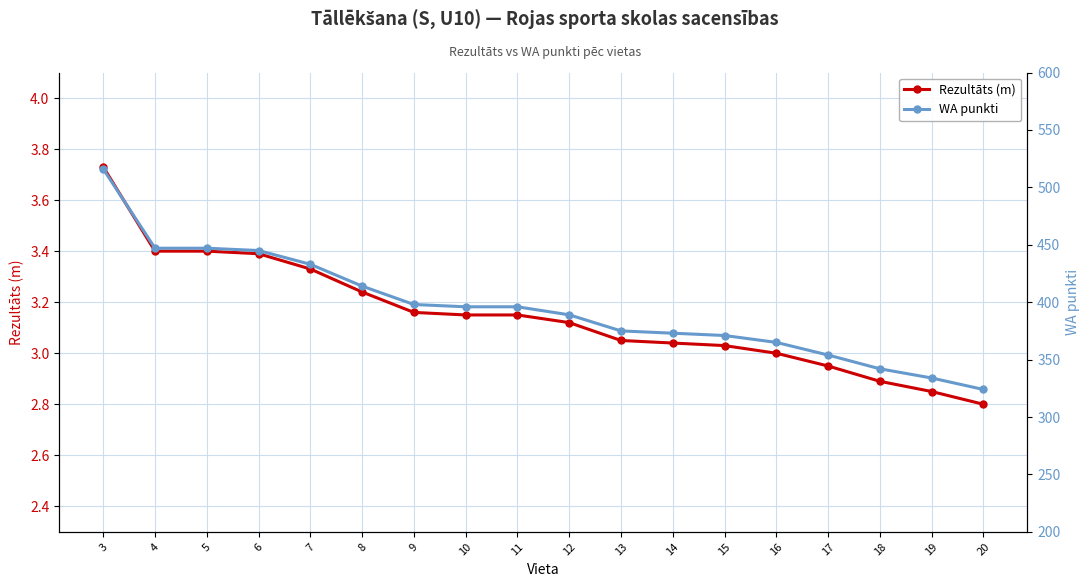

What is the sum of all Rezultāts (m) values?

56.7